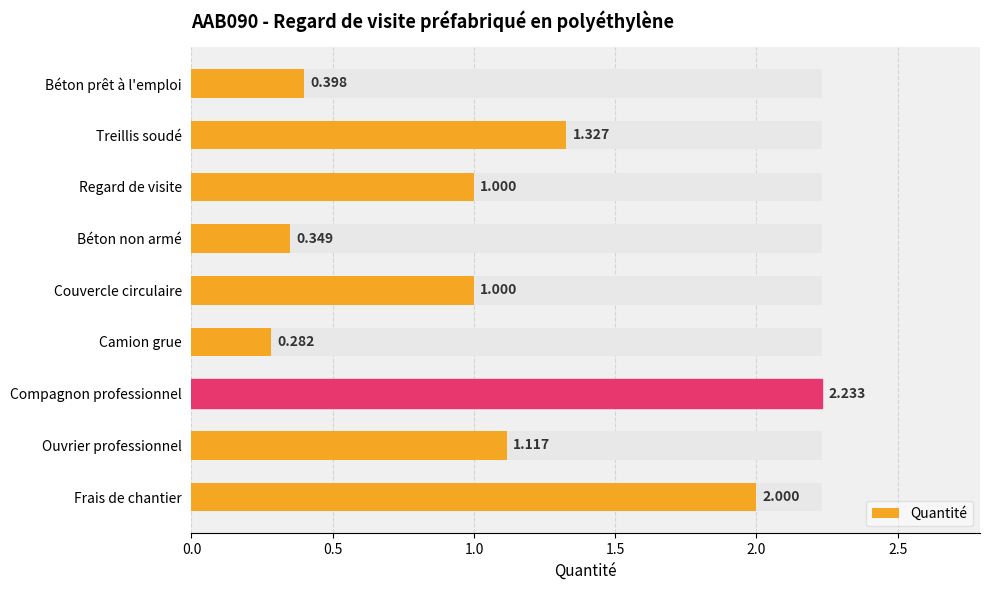

How many bars are there in total?

9